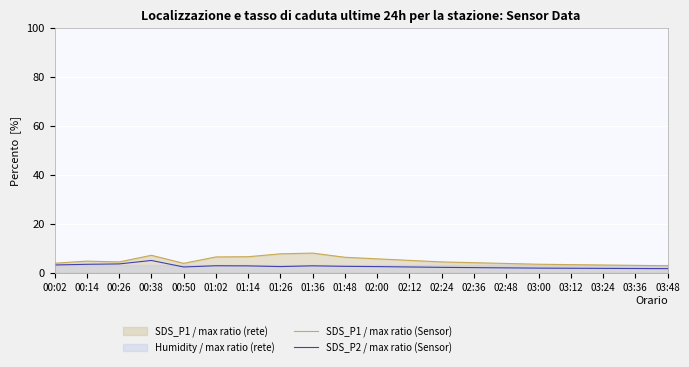

List the series in order of their peak value, highest first.

SDS_P1 / max ratio (Sensor), SDS_P2 / max ratio (Sensor)